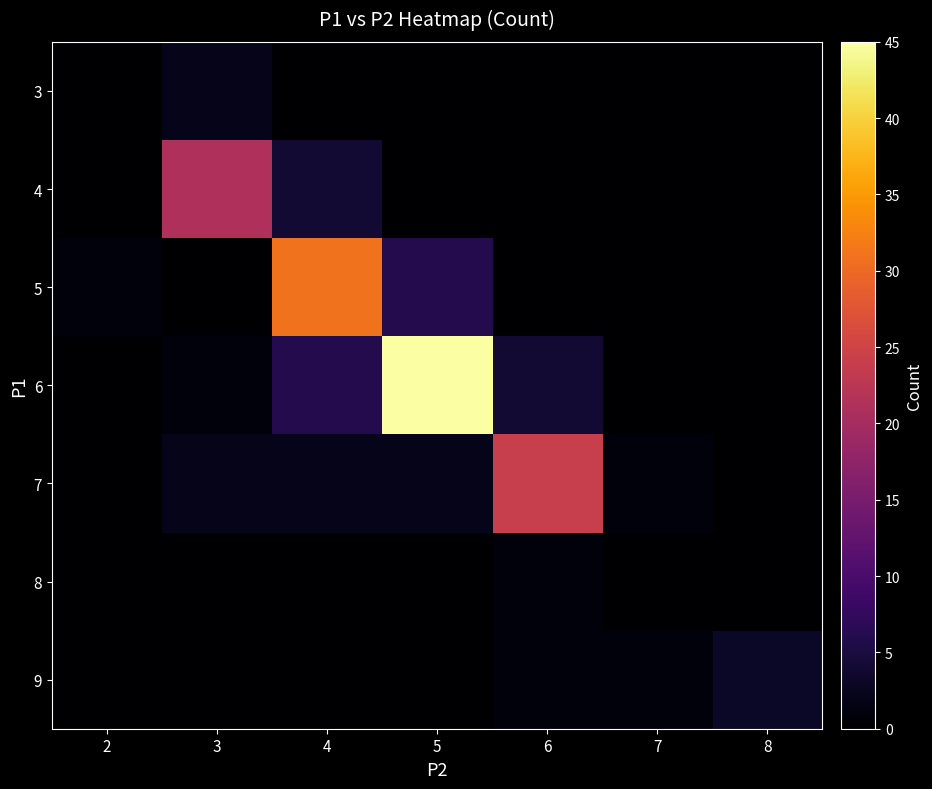

What is the spread (max minus min) of values at 2?

1